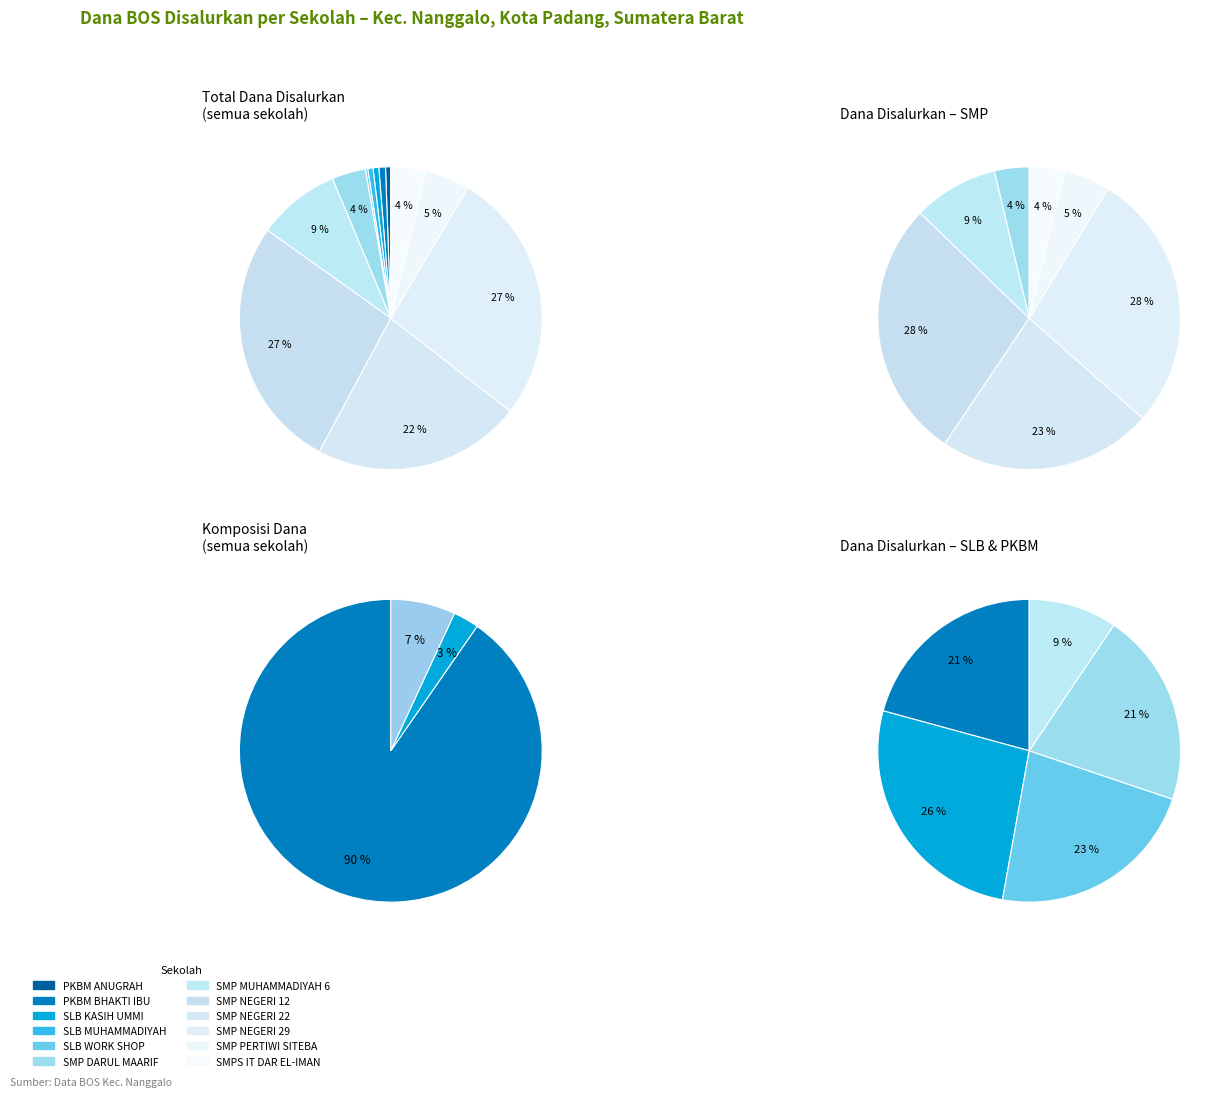

Which category has the smallest portion of the pie?

PKBM ANUGRAH